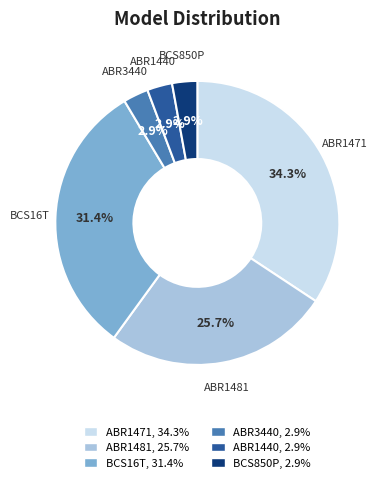

What percentage is the ABR1471 slice, to the nearest percent?

34%